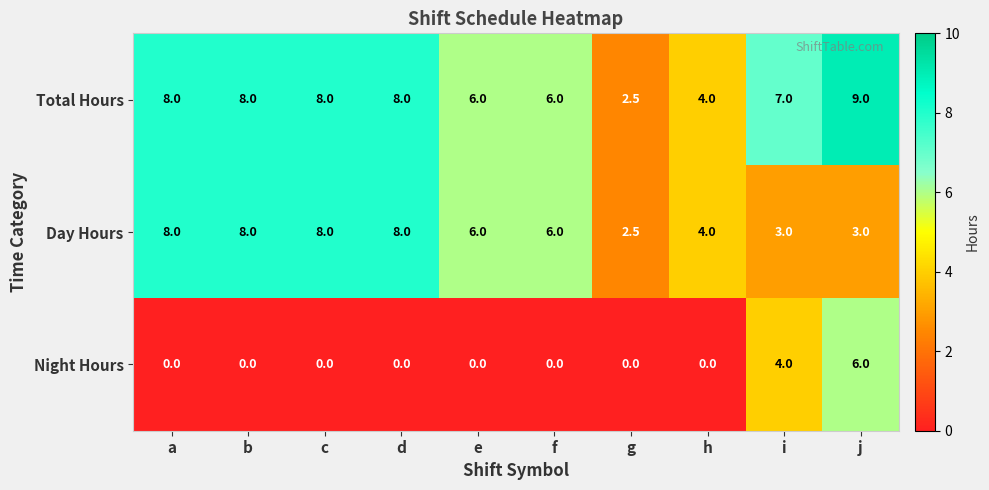

Which series has the largest total across all categories?

Total Hours